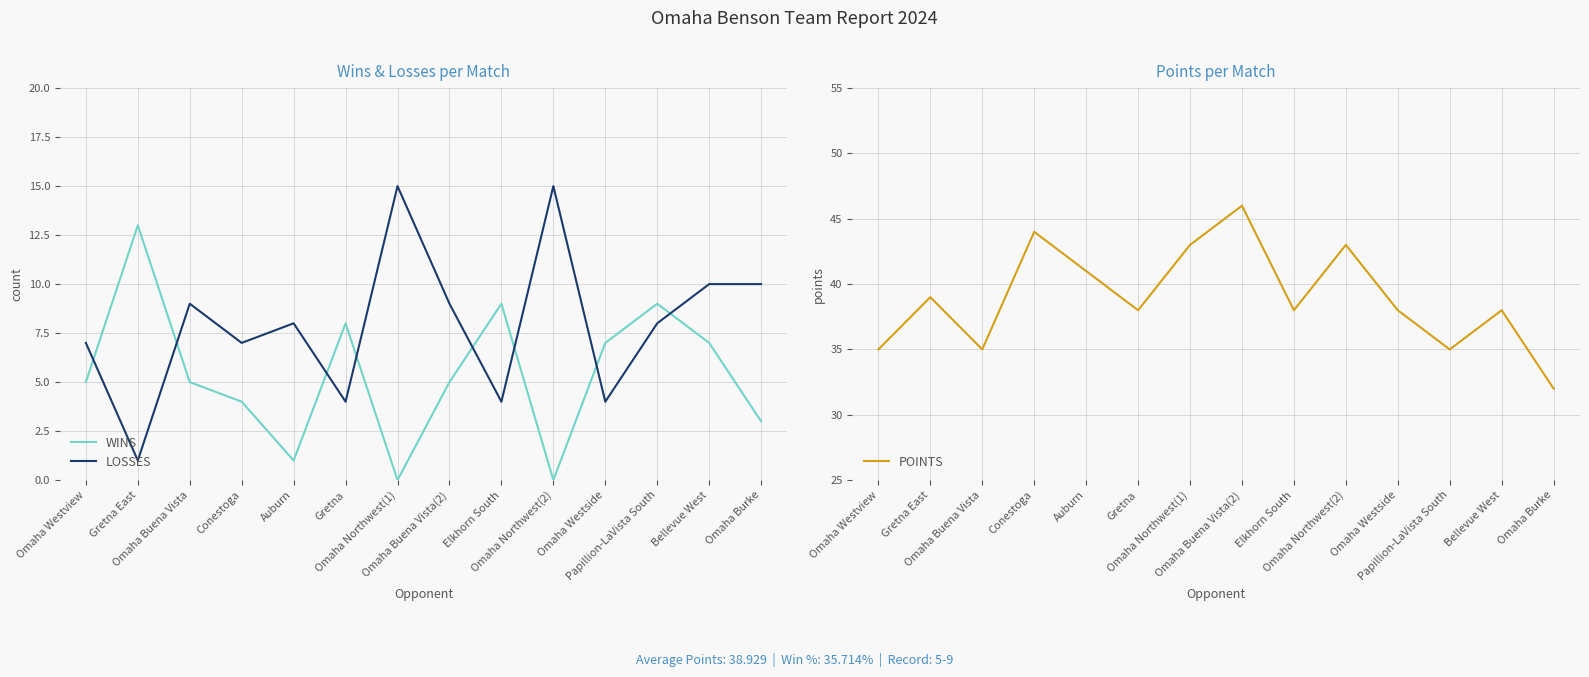

What is the sum of the LOSSES values at Omaha Northwest(1) and Omaha Buena Vista?

24